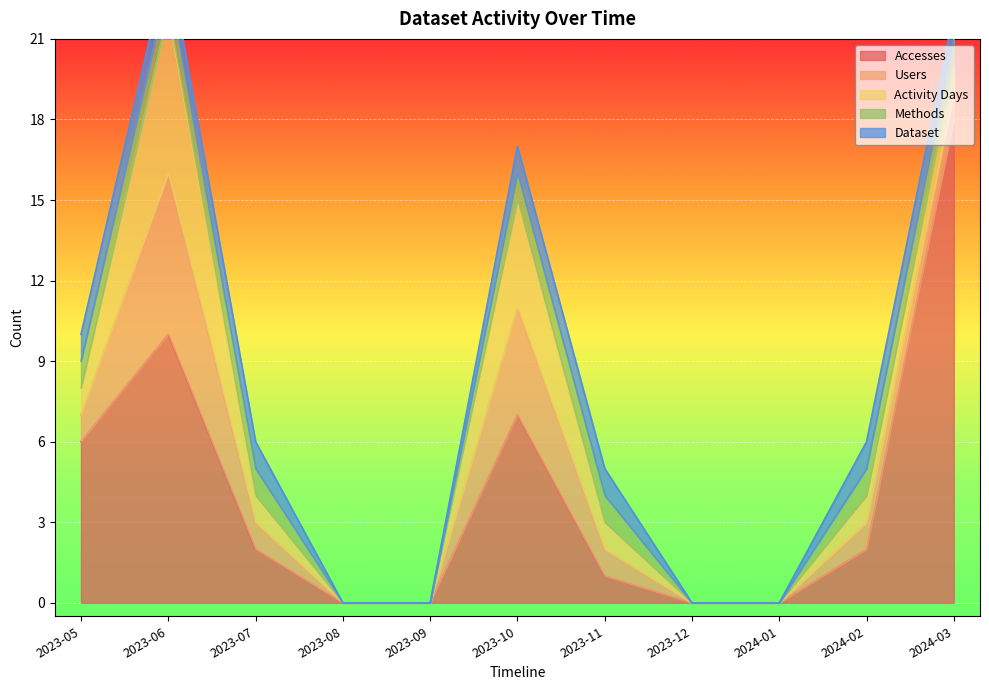

Which category has the highest value in the Accesses series?

2024-03